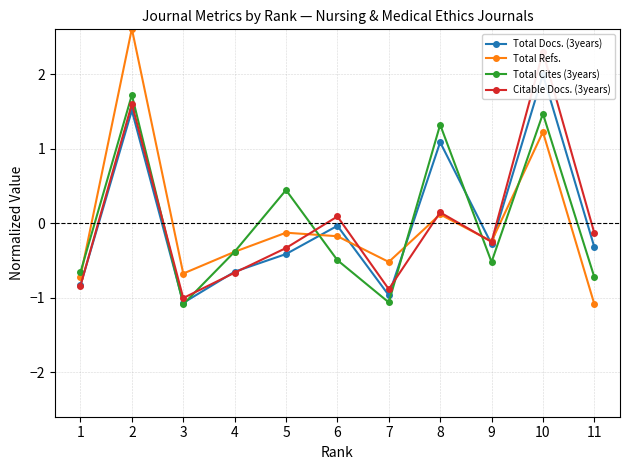

What is the value of the Total Refs. point at the 2nd from the left?

2.6